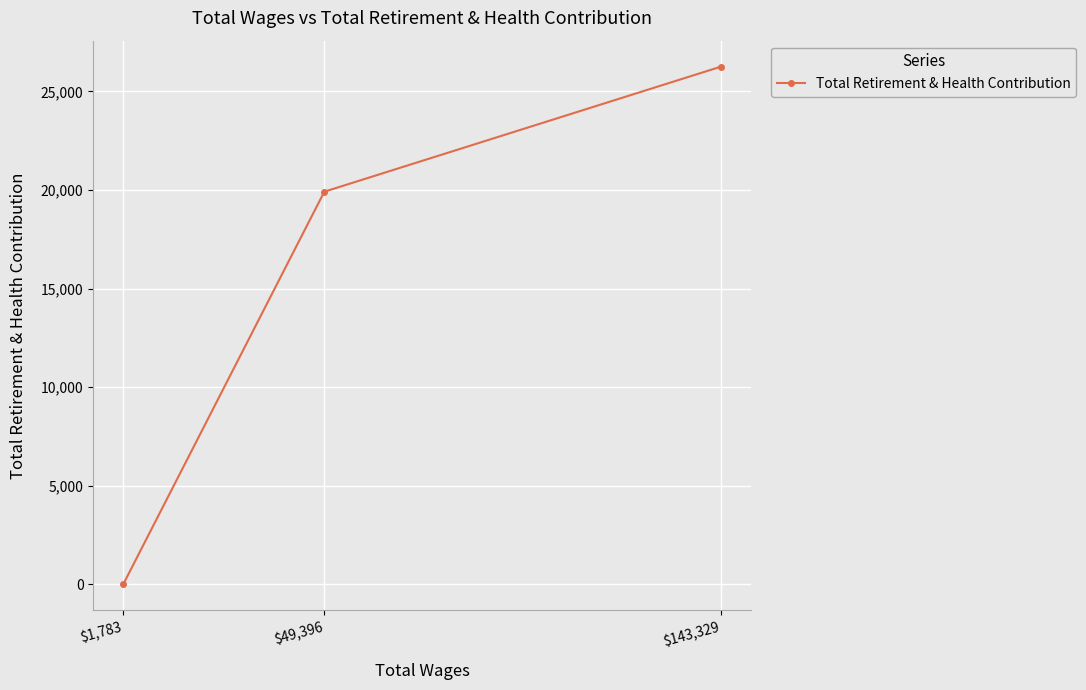

List the labels in order of value, smallest first.

$1,783, $49,396, $143,329